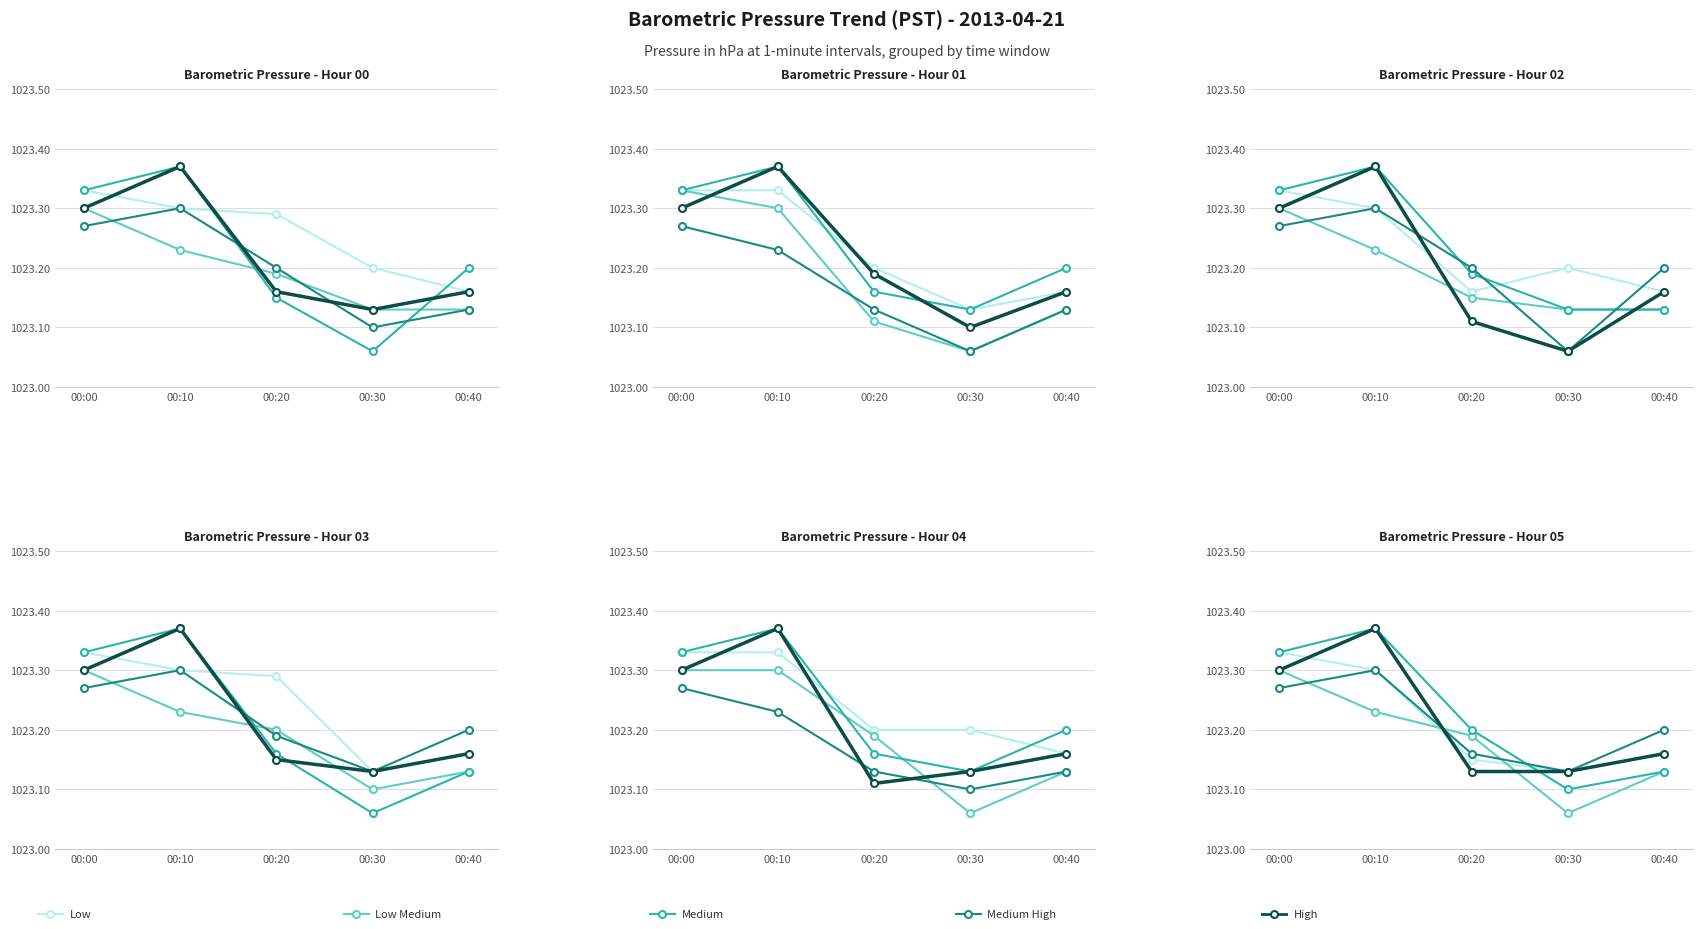

At which category does the chart reach its peak across all series?

00:10